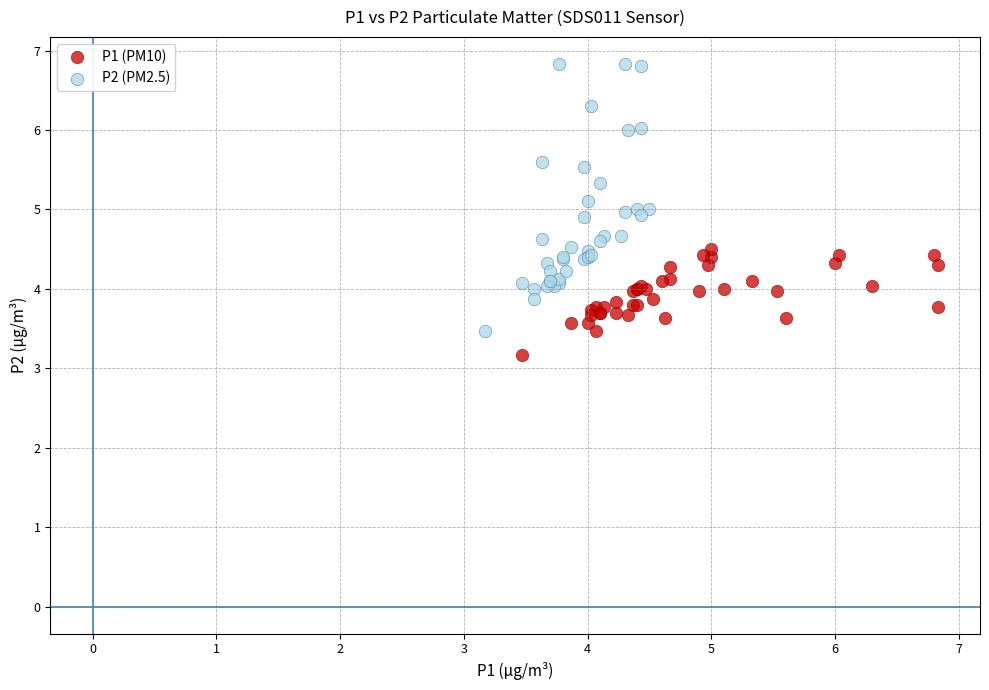

Which series reaches the minimum Y coordinate?

P1 (PM10)